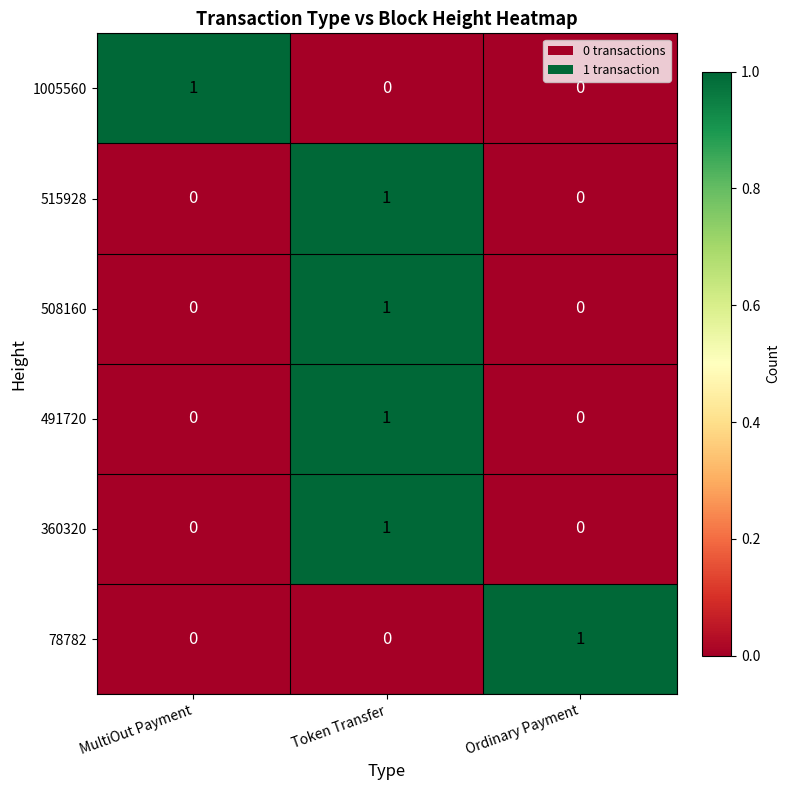

At how many categories does at least one series exceed 0?

3